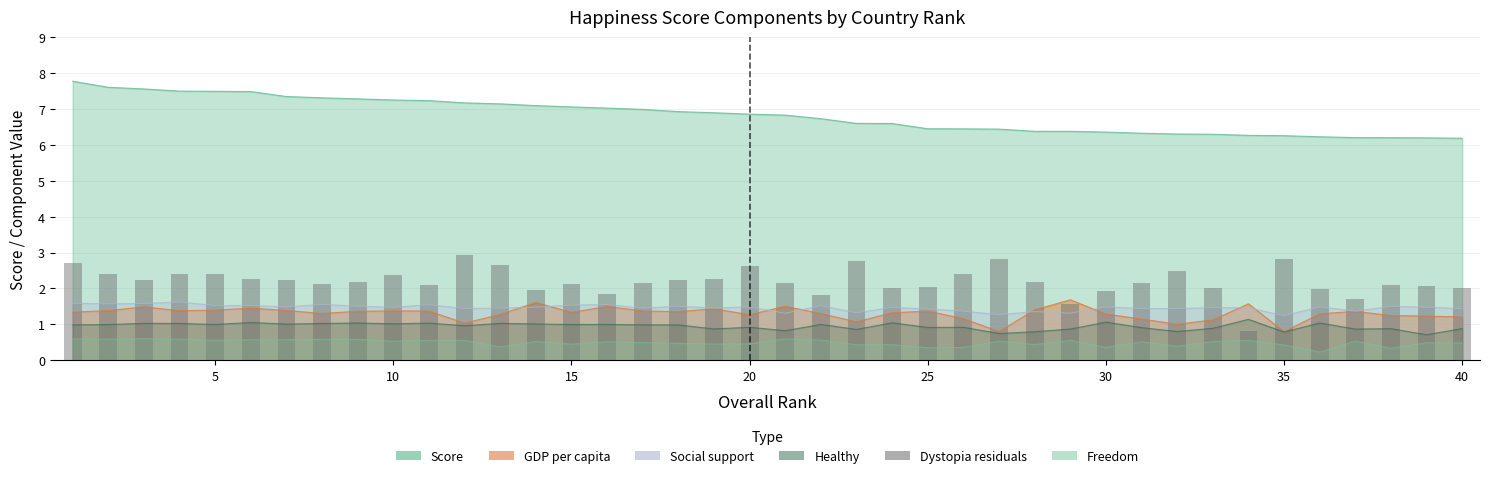

True or false: the data shows 0.4 at 35.

False